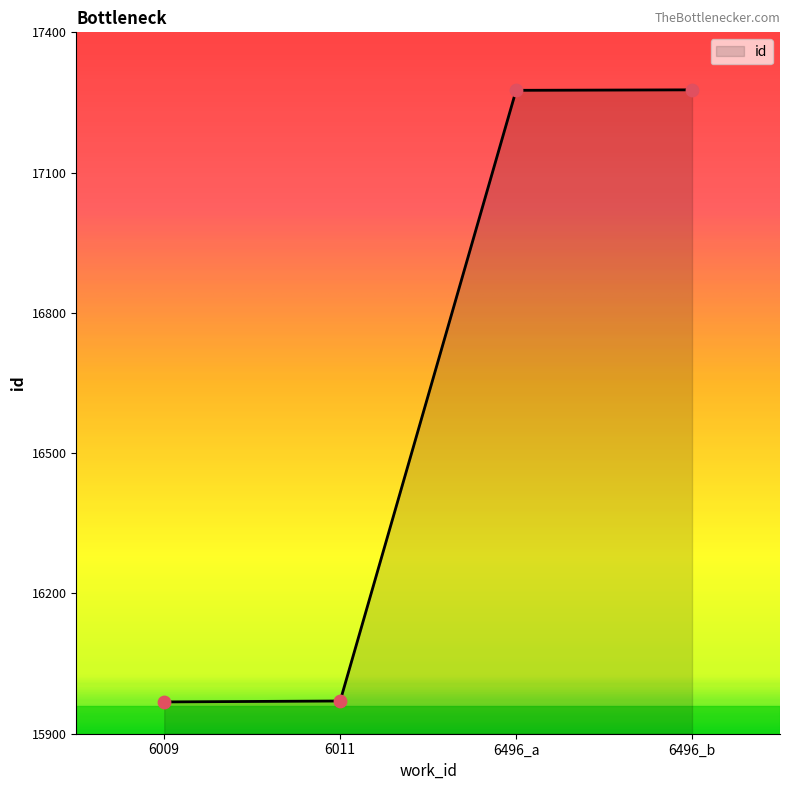

Between 6011 and 6496_a, which is larger?

6496_a